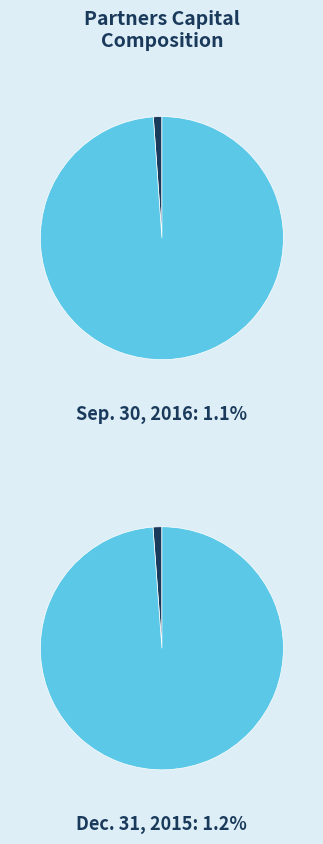

How many segments does this pie chart have?

2